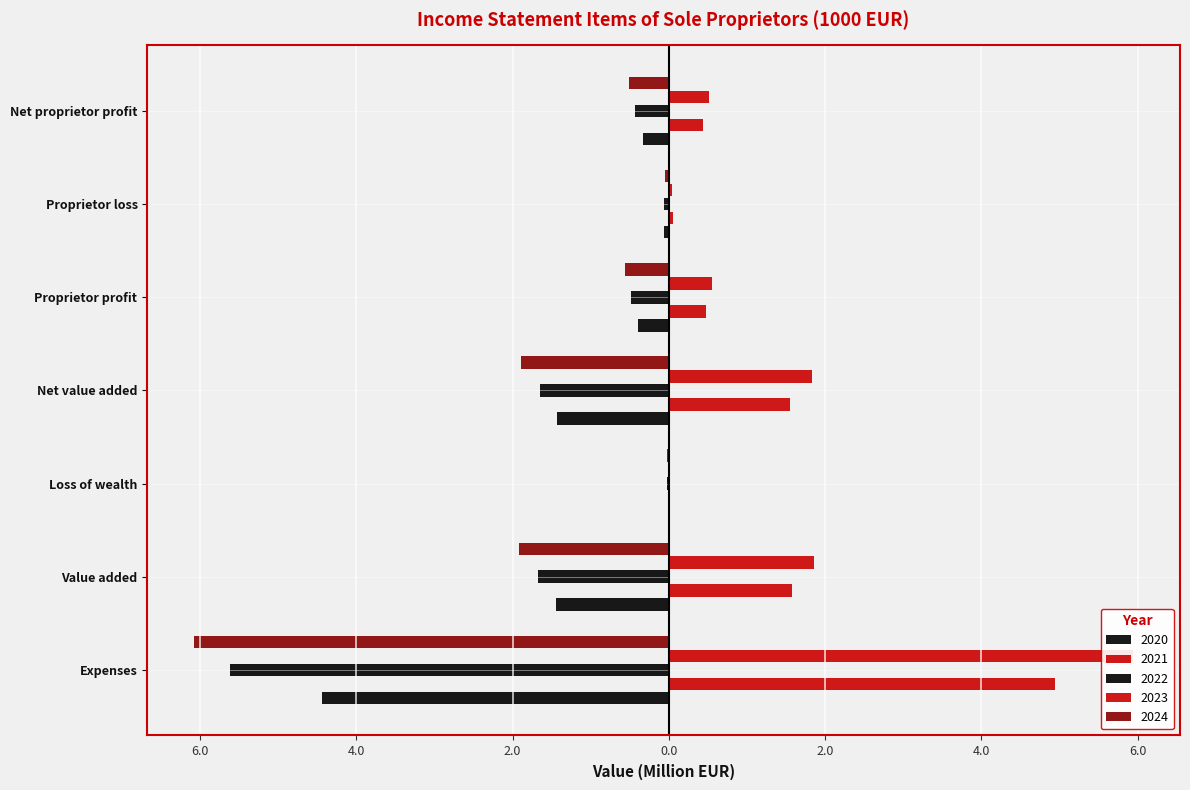

Between Expenses and Proprietor profit, which is larger?

Proprietor profit